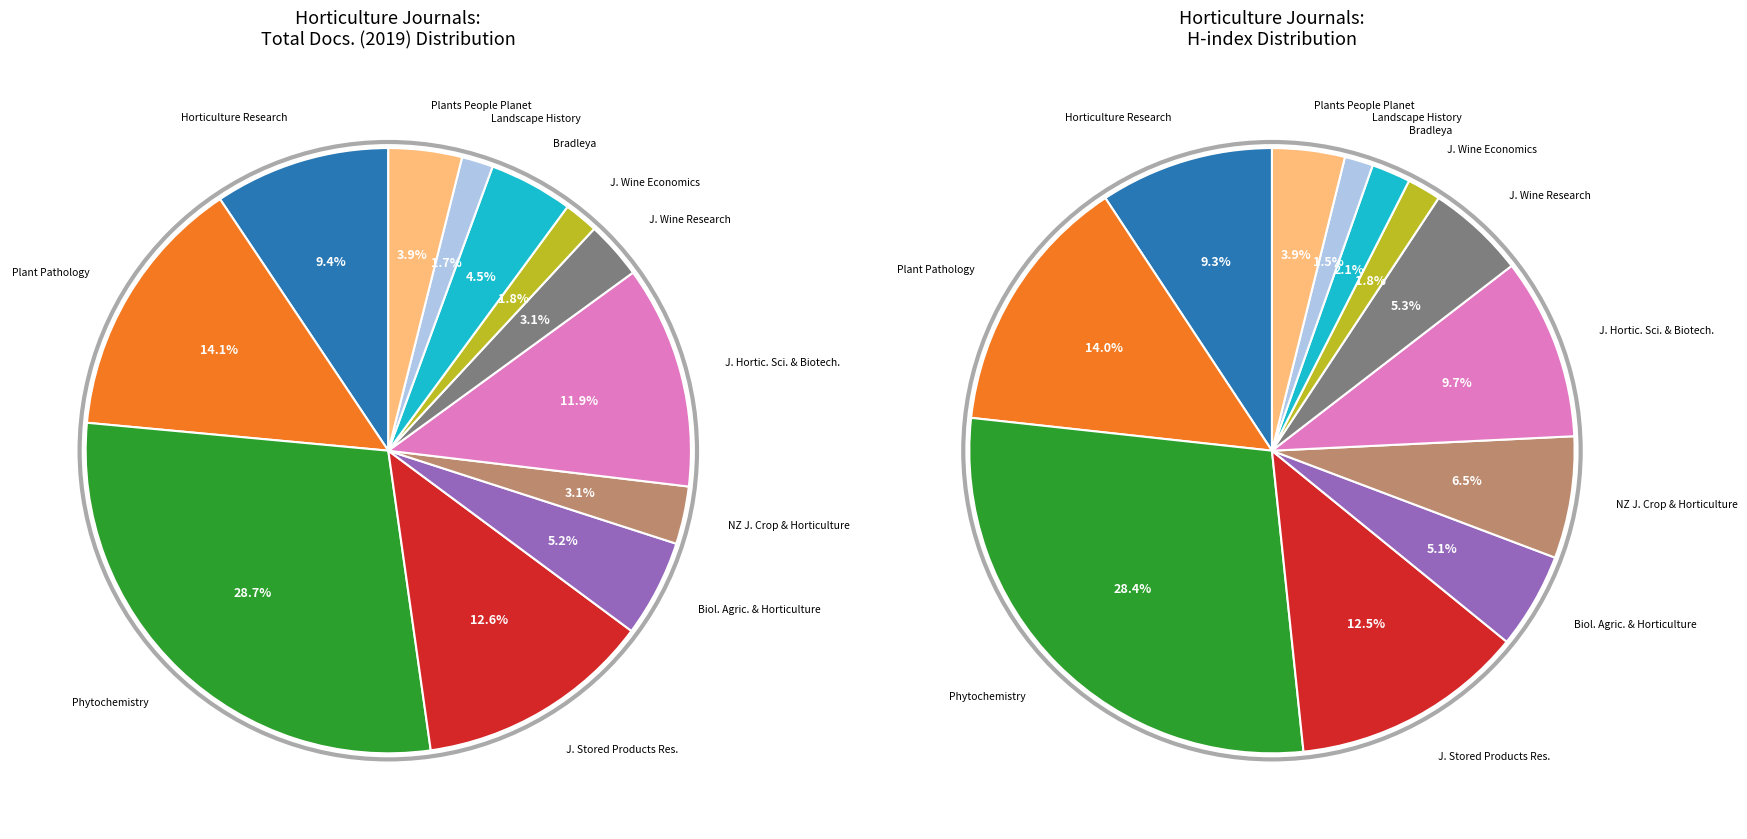

True or false: Phytochemistry accounts for 29% of the total.

True